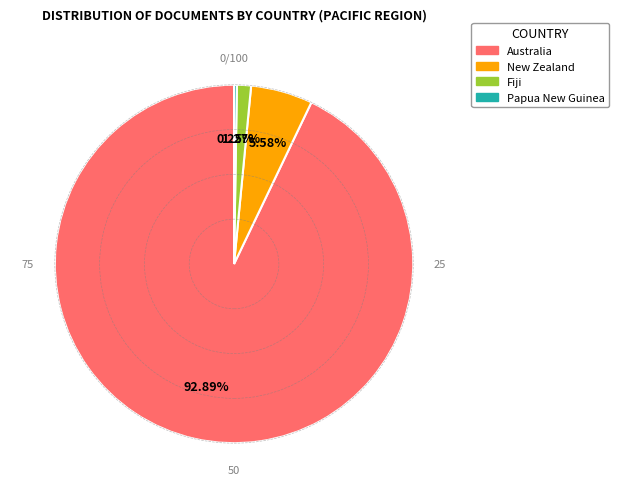

Combined, what portion of the pie is New Zealand and Fiji?

6.9%